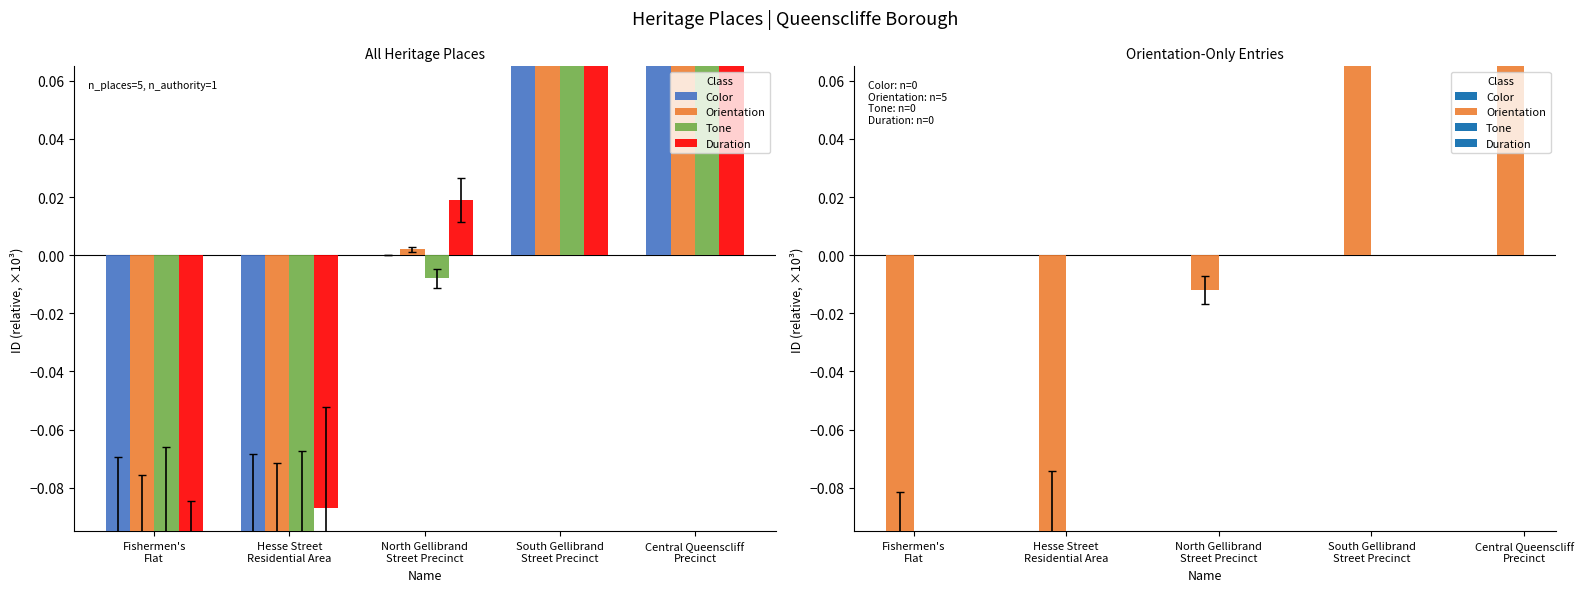

The Duration series shows 0.0 at South Gellibrand
Street Precinct. True or false?

False